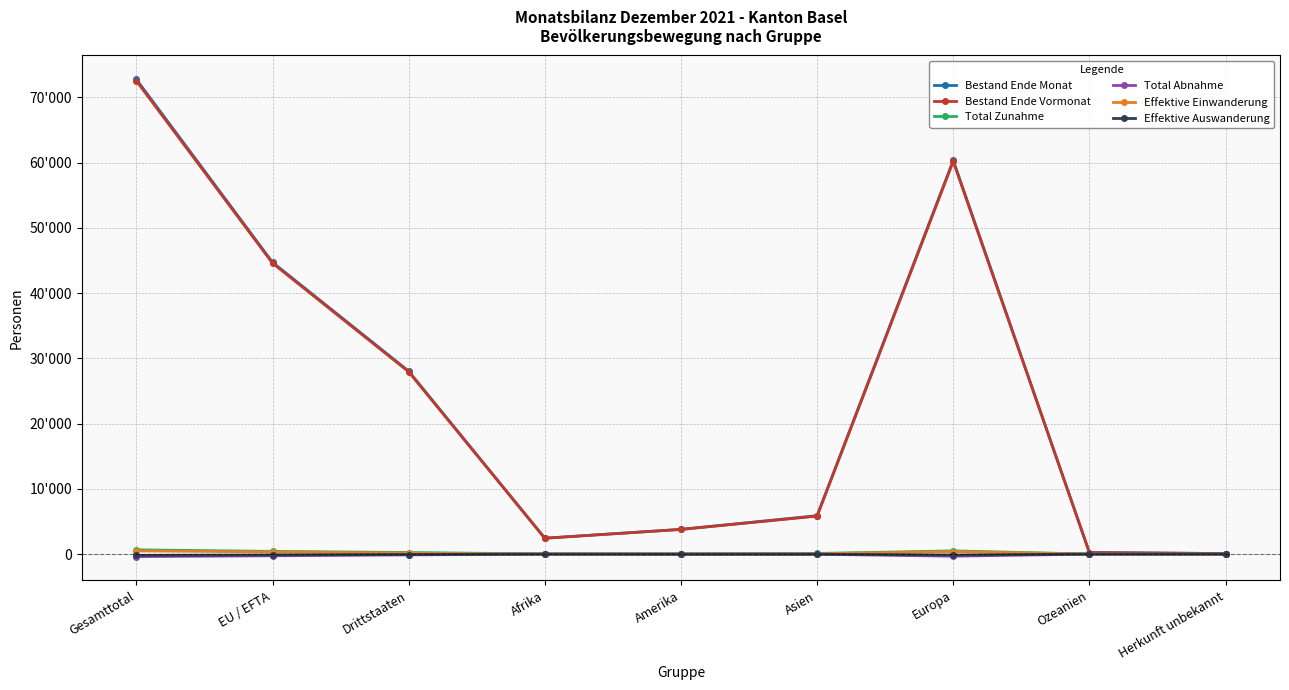

Which series changed the most between Europa and Herkunft unbekannt?

Bestand Ende Monat